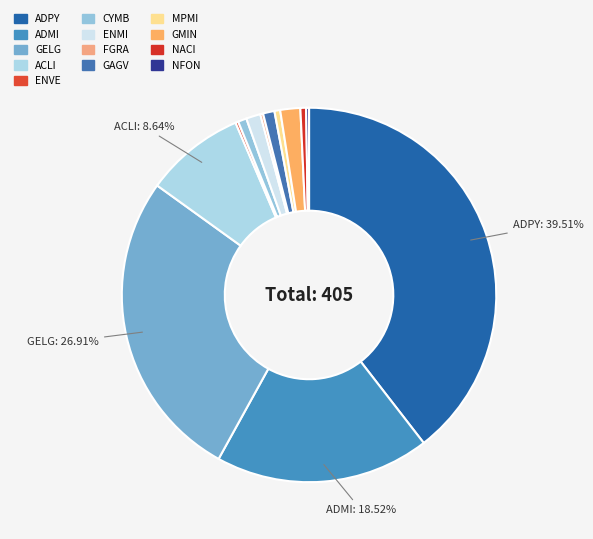

Is there a majority slice in this chart?

No